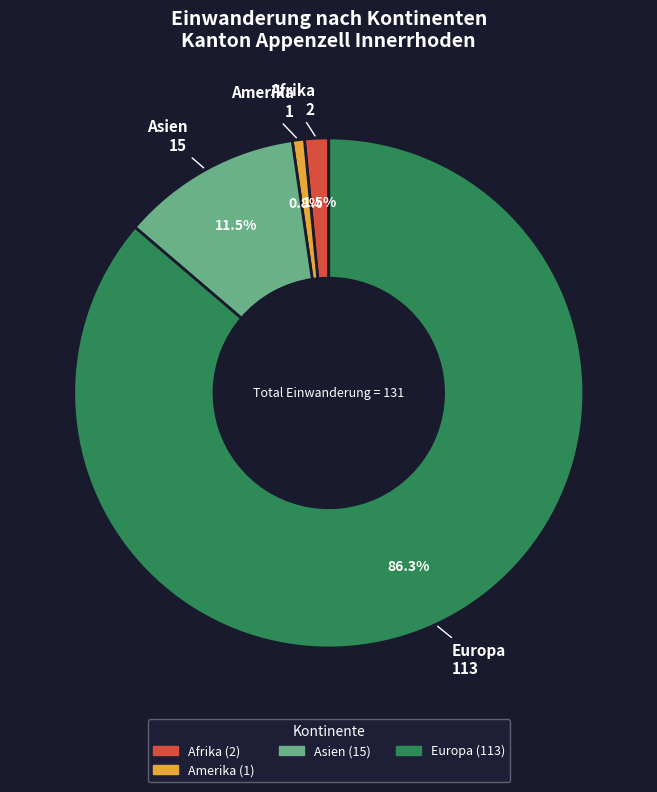

How many segments does this pie chart have?

4